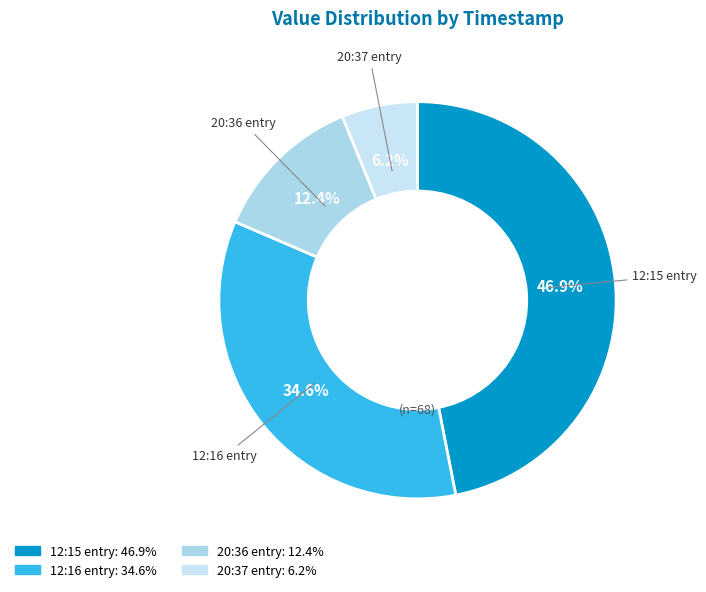

Rank the categories by value from lowest to highest.

2023-10-10T20:37:03.673Z, 2023-10-10T20:36:03.803Z, 2023-10-10T12:16:09.761Z, 2023-10-10T12:15:09.816Z